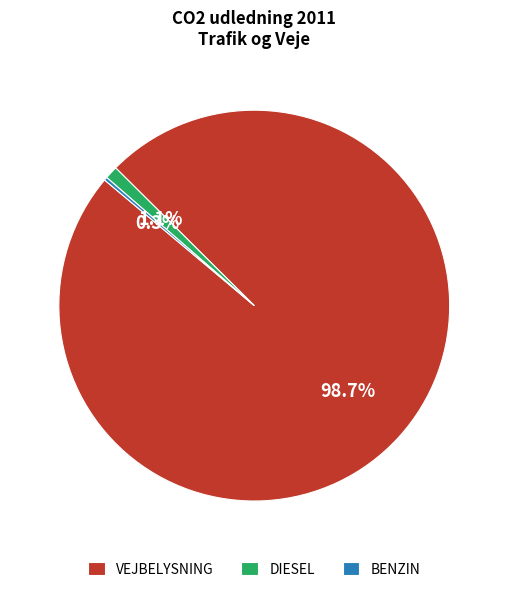

Which has a higher value, DIESEL or VEJBELYSNING?

VEJBELYSNING